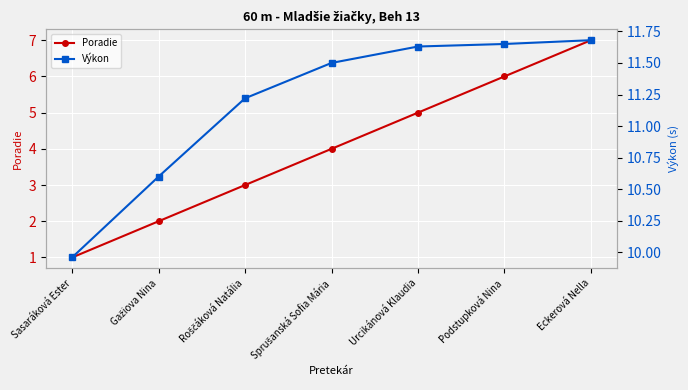

How many data points in Výkon are above 11?

5